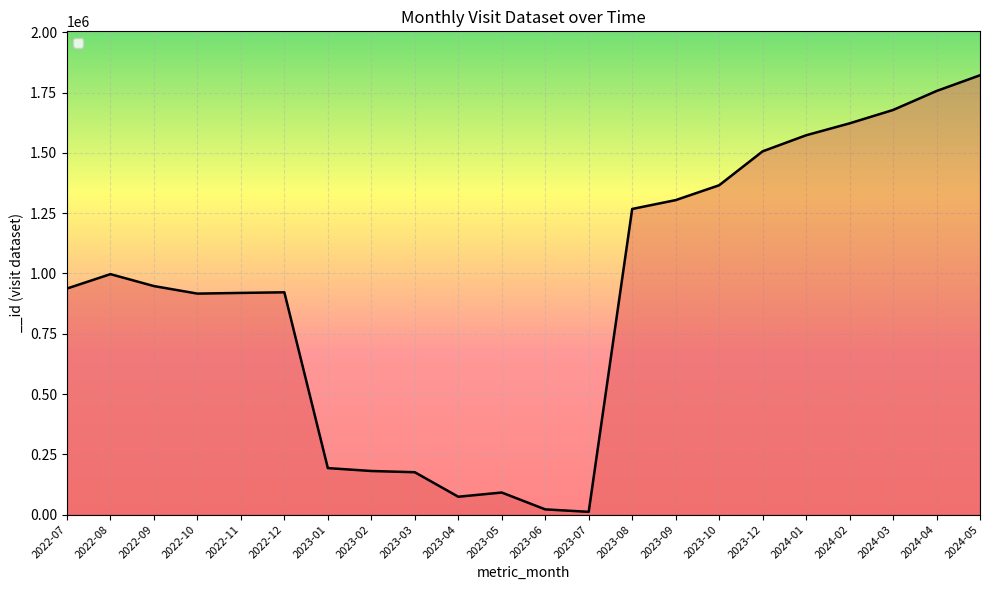

The value at 2023-09 is 1892382. True or false?

False